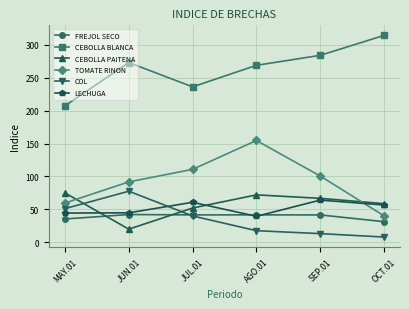

What is the total value across all series at MAY.01?

472.4